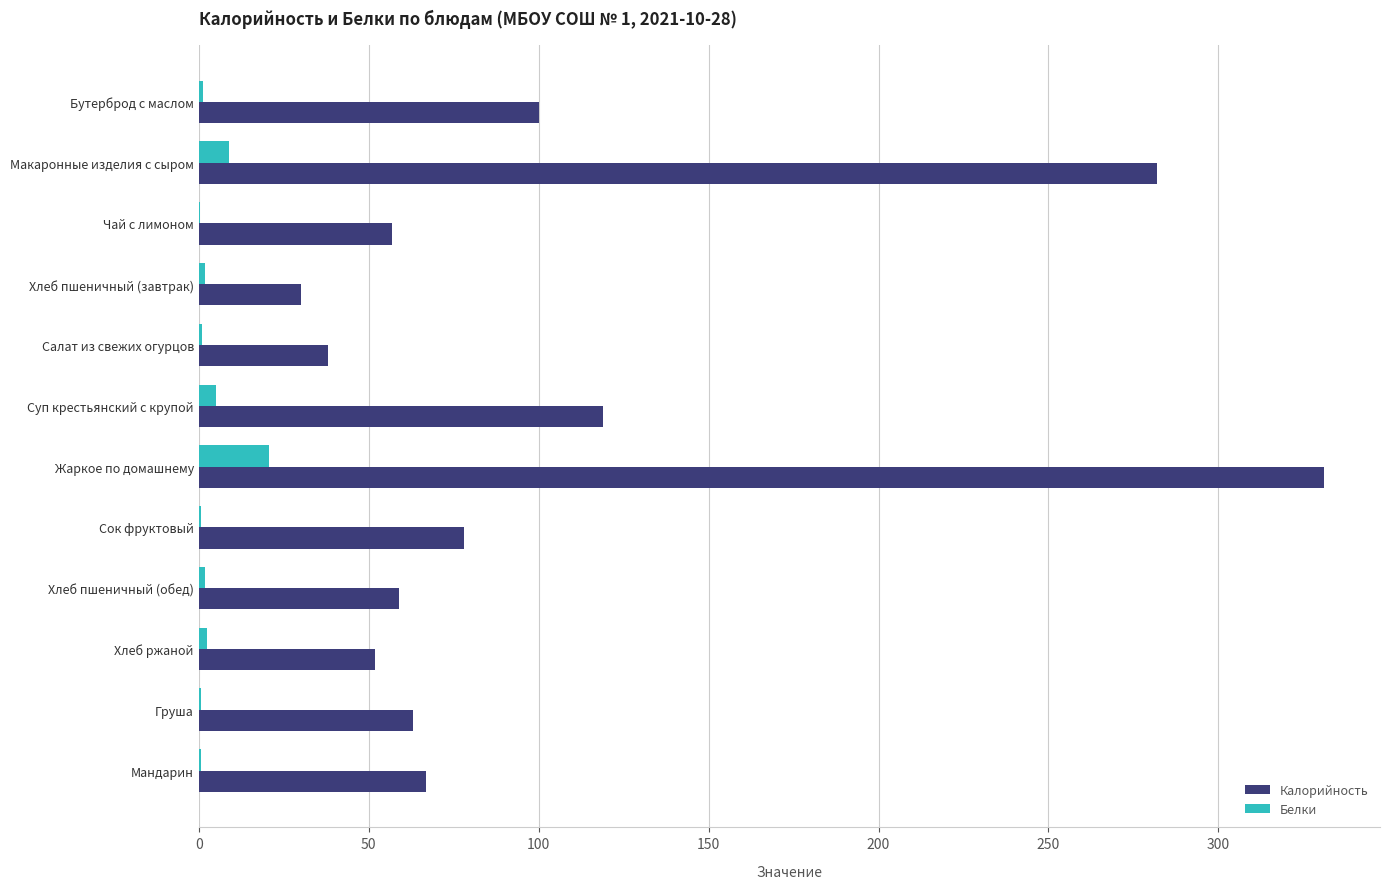

Which series has the widest spread of values?

Калорийность